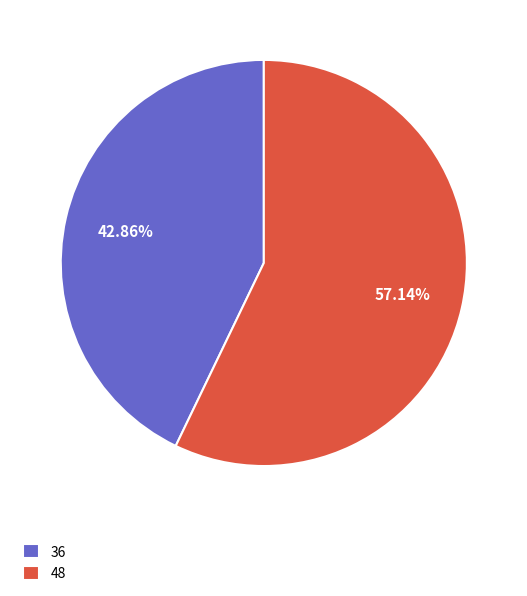

To the nearest percent, what percentage of the pie is 48?

57%